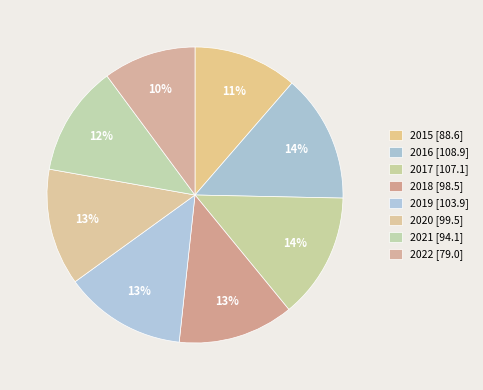

The 2016 slice represents 3% of the pie. True or false?

False